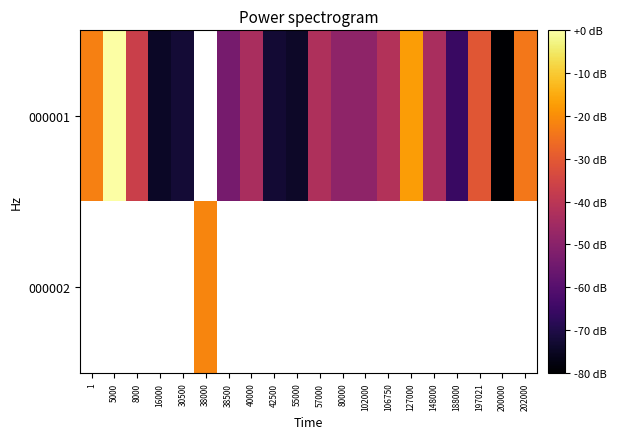

Is the value of 000001 at 38500 greater than the value of 000002 at 127000?

No